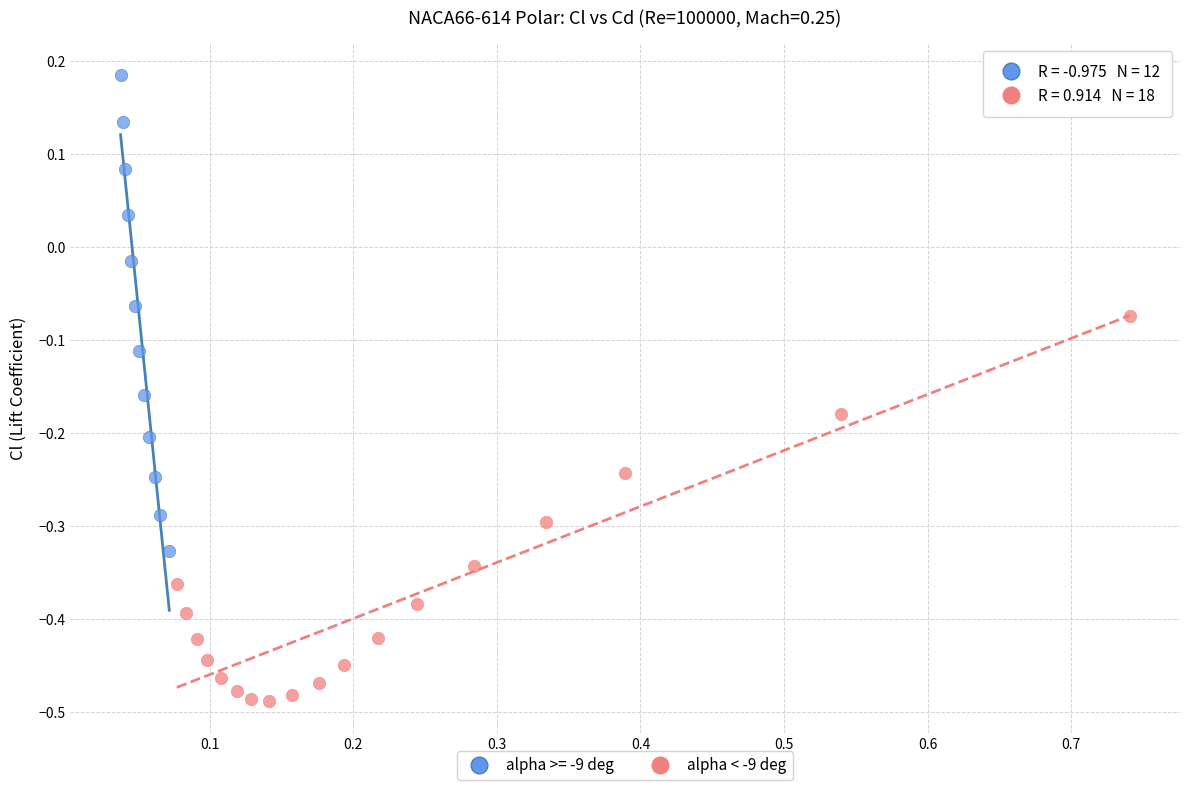

Which series has the largest Y range (max minus min)?

alpha >= -9 deg